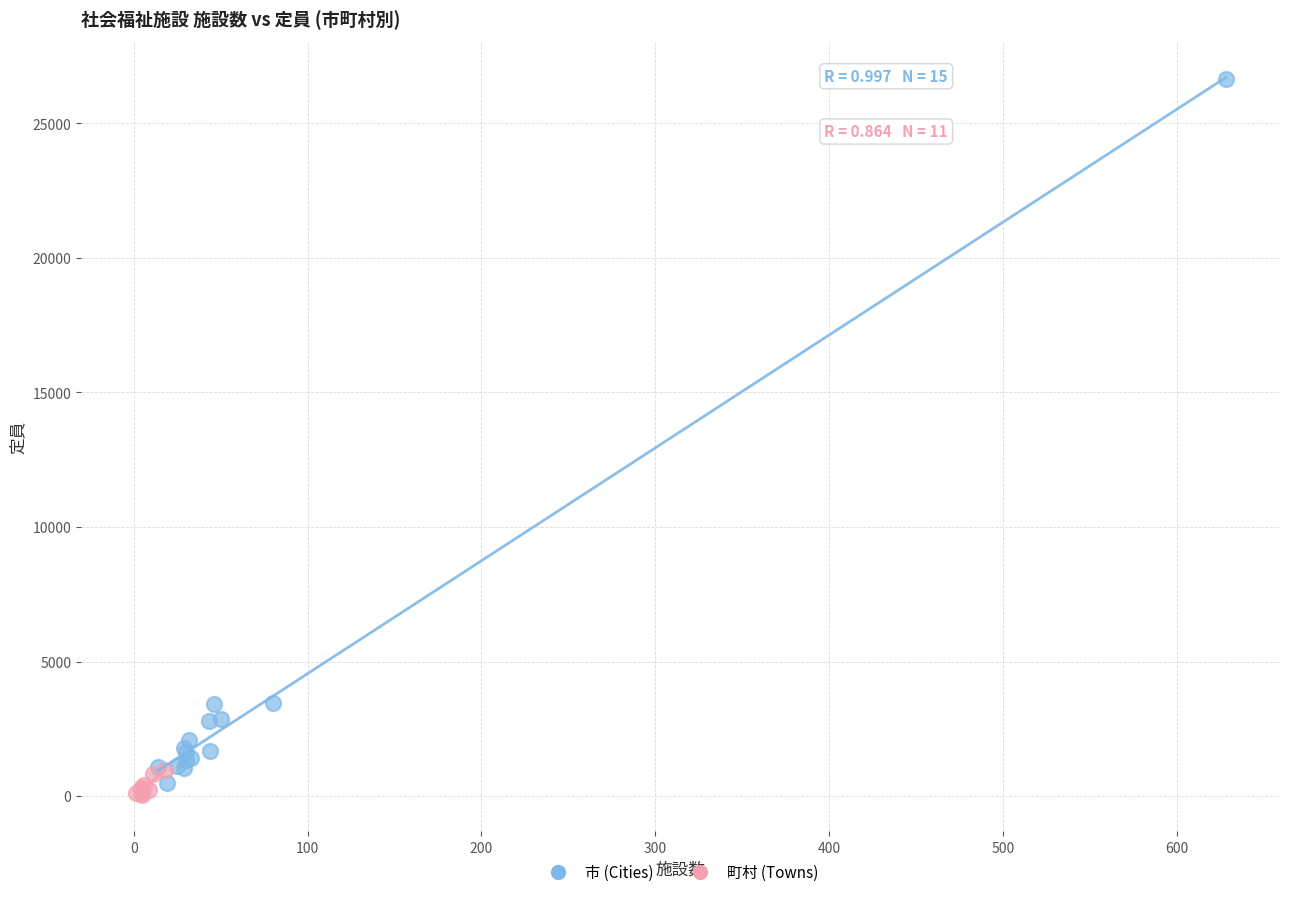

What are all the series names shown in the legend?

市 (Cities), 町村 (Towns)